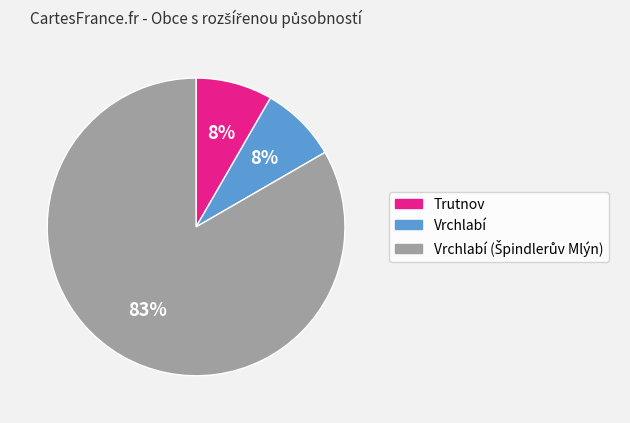

Is there any slice that represents more than half of the pie?

Yes